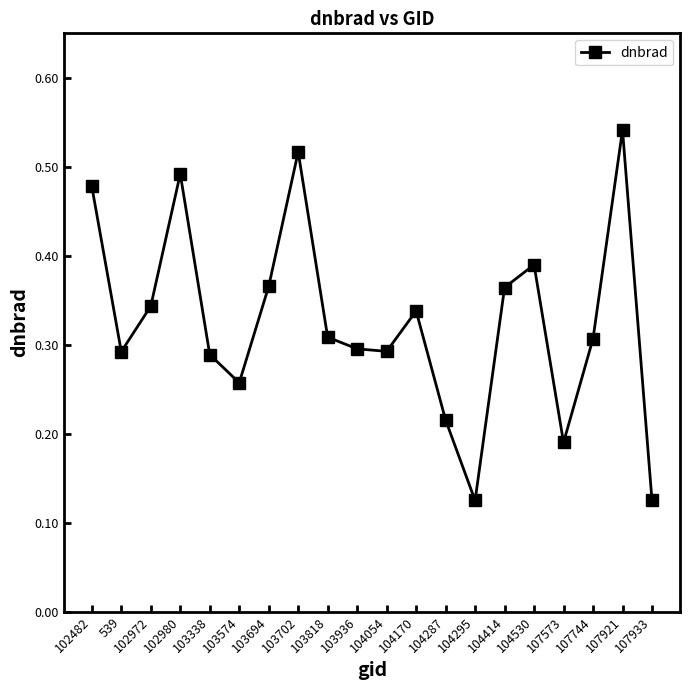

True or false: the data shows 0.2 at 104295.

False